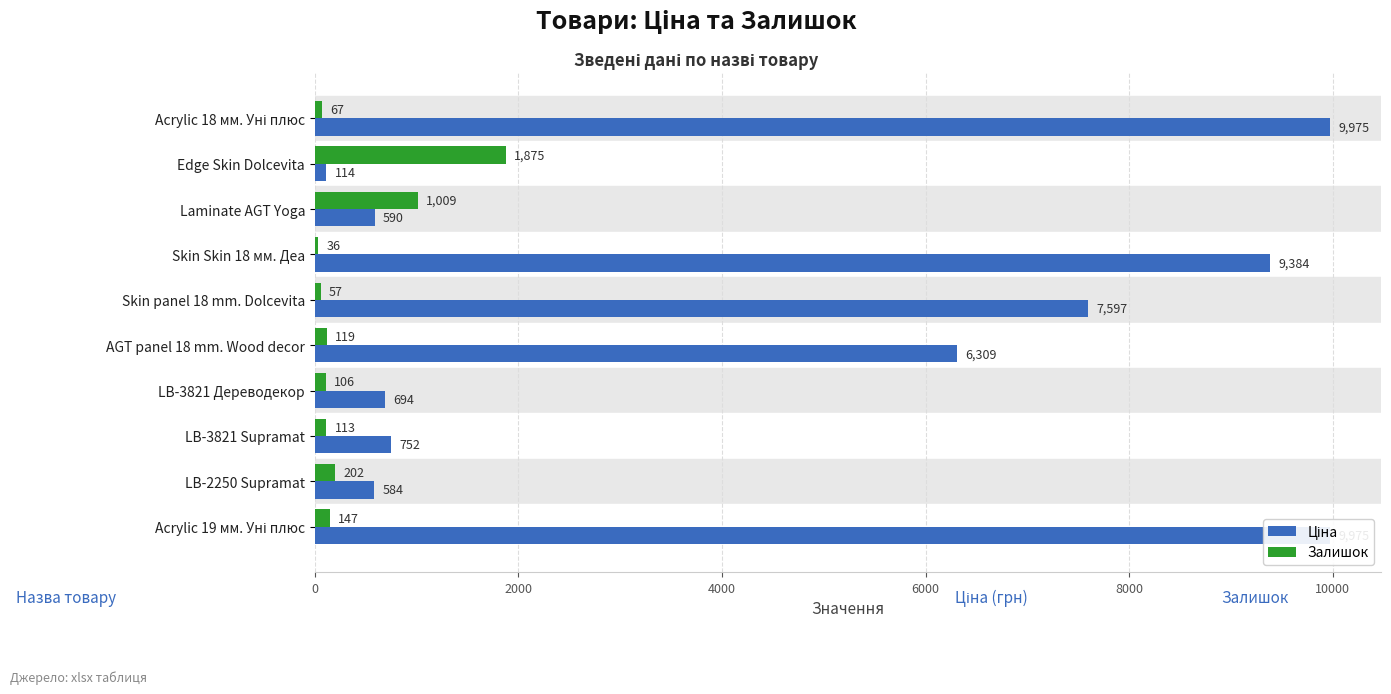

Between Skin Skin 18 мм. Деа and Skin panel 18 mm. Dolcevita, which series saw the biggest shift?

Ціна